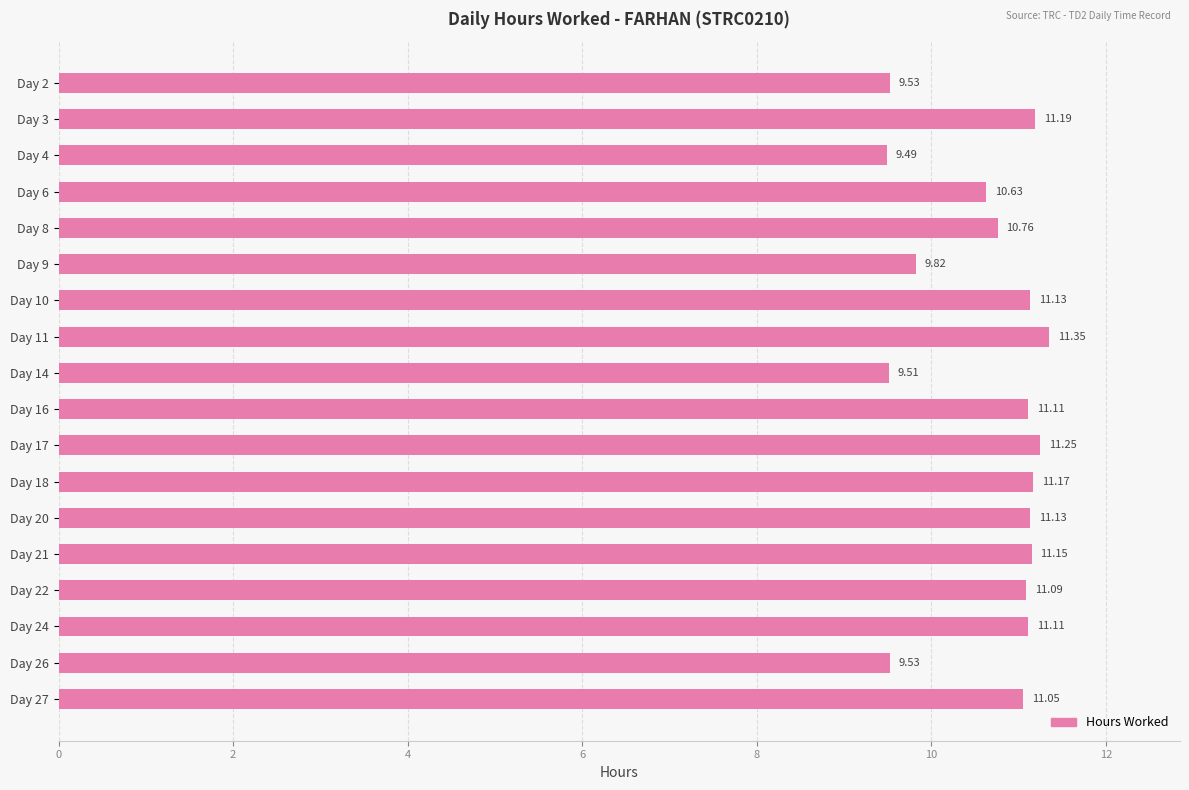

What is the change in value from Day 2 to Day 11?

+1.8